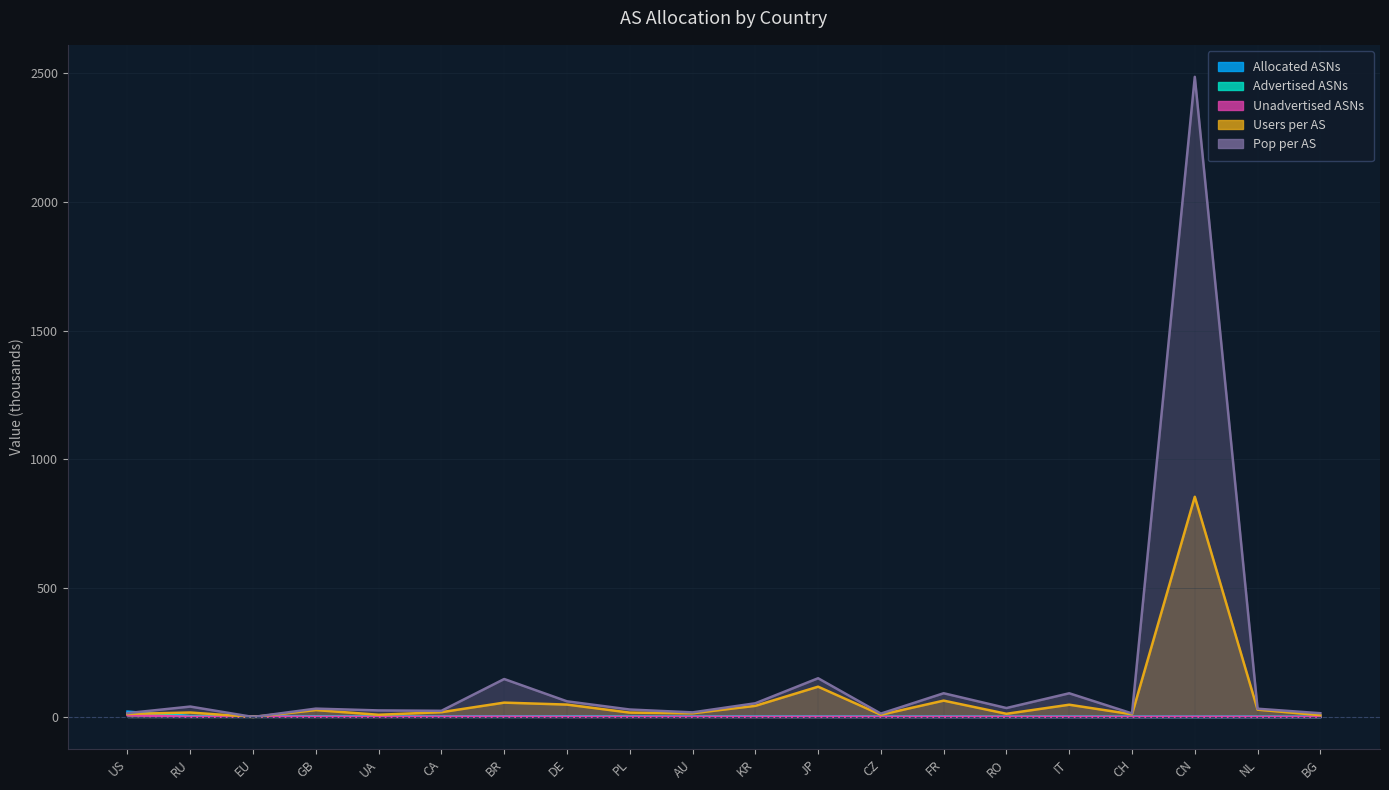

At which label is Advertised ASNs closest to 6?

RU